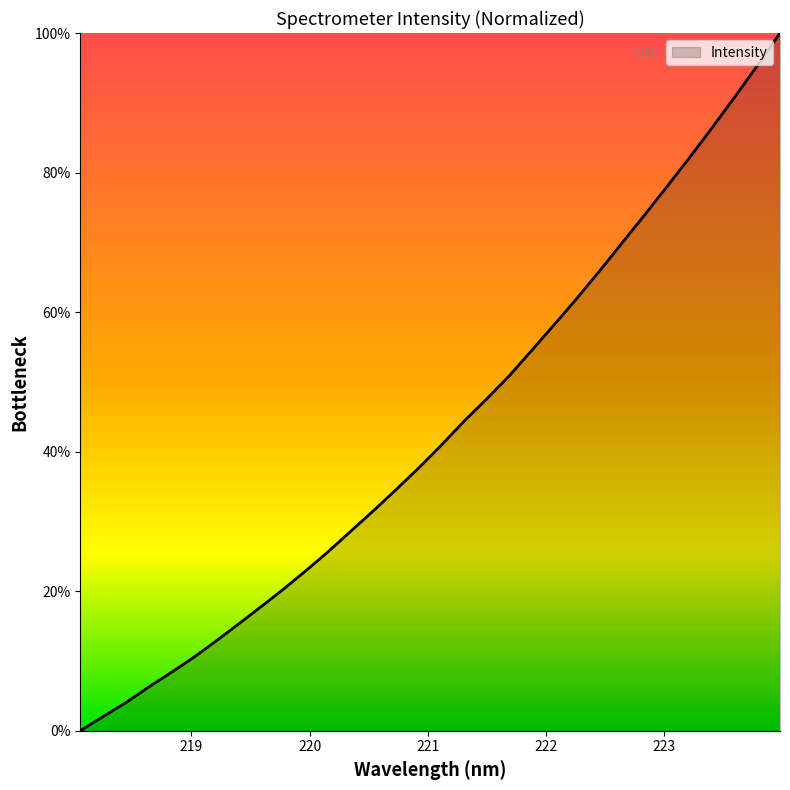

What is the greatest value displayed?

100.0